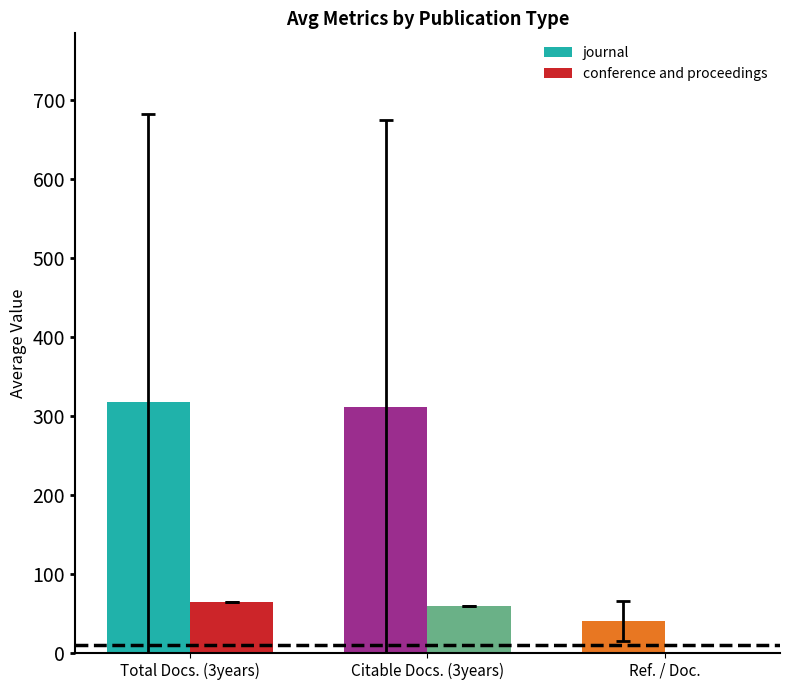

The journal series shows 40.3 at Ref. / Doc.. True or false?

True